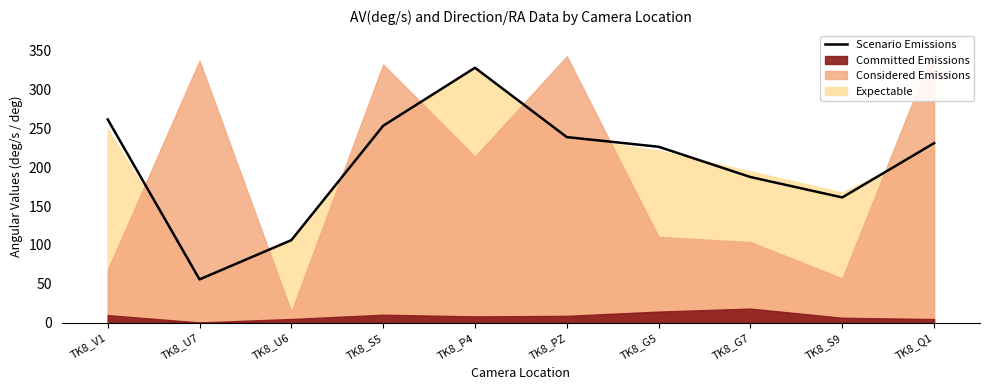

What is the minimum value for Scenario Emissions?

55.7